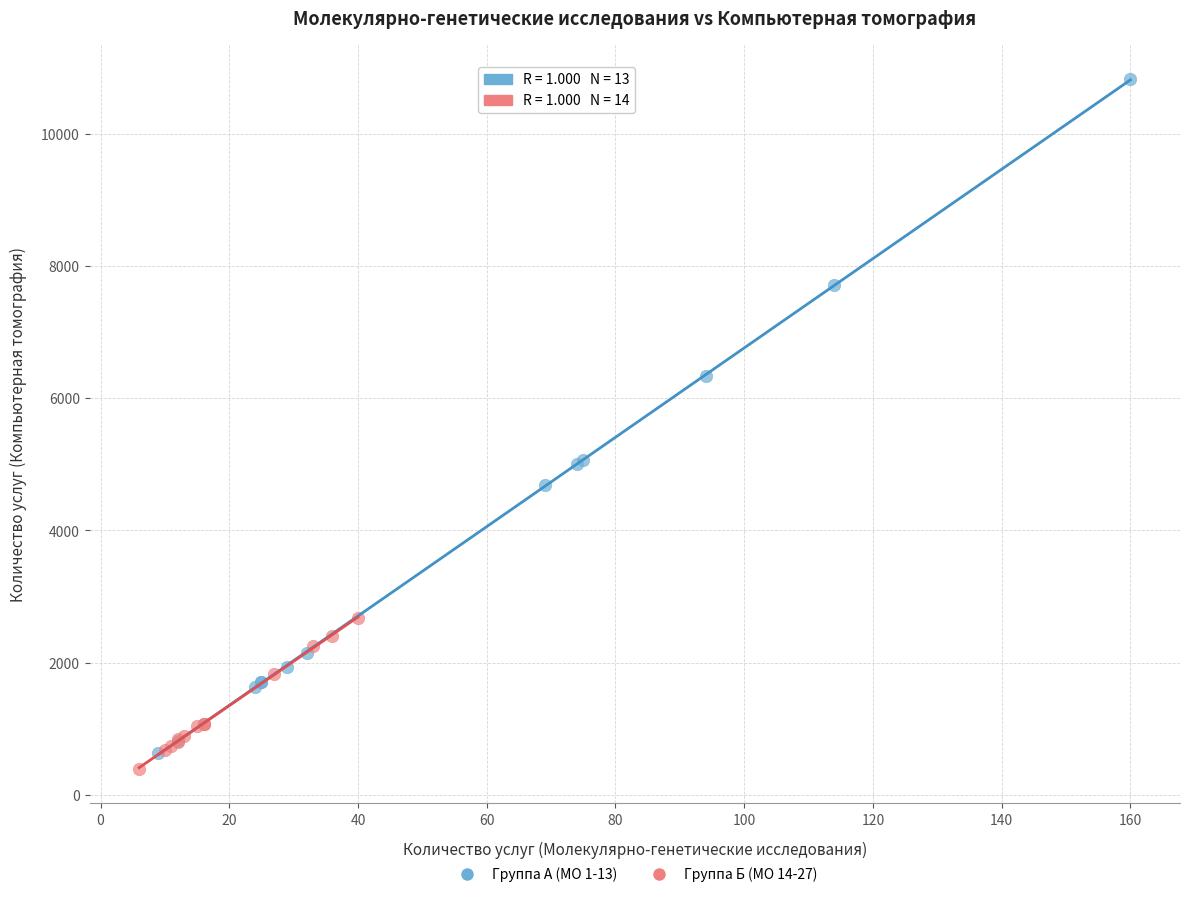

Which series reaches the maximum Y coordinate?

Группа А (МО 1-13)